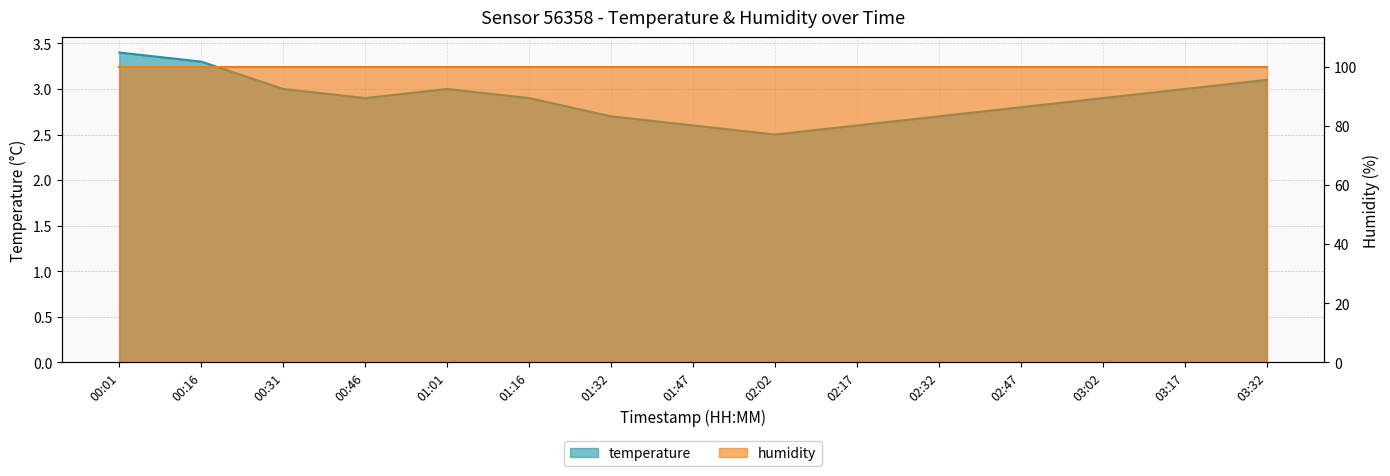

What is the average value?

2.9